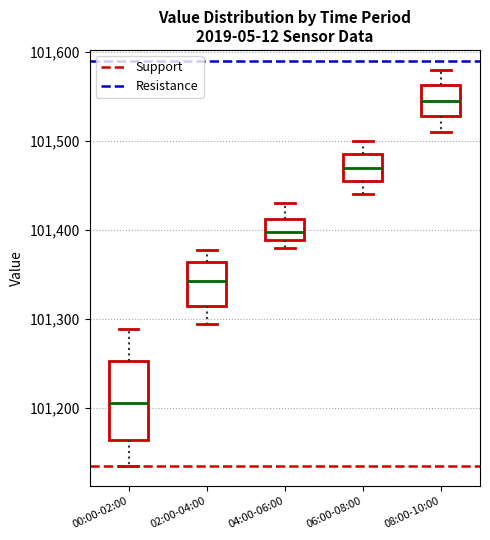

Comparing the boxes themselves (not the whiskers), which one is the tallest?

00:00-02:00